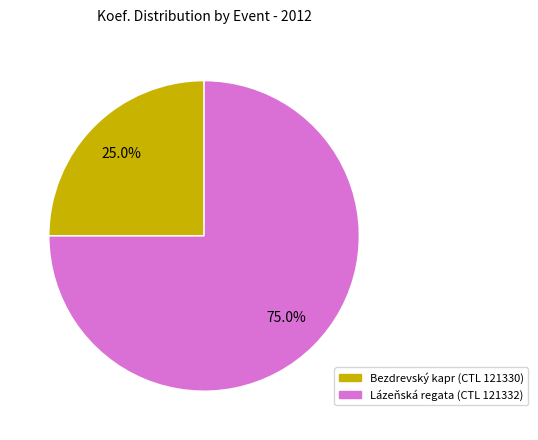

Is it true that Lázeňská regata (CTL 121332) is 81% of the pie?

False